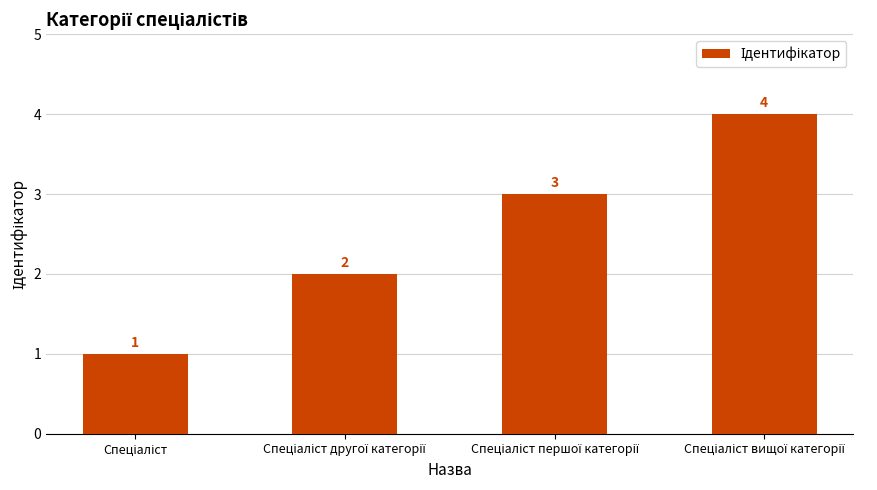

Count the values in the range 2 to 4.

3